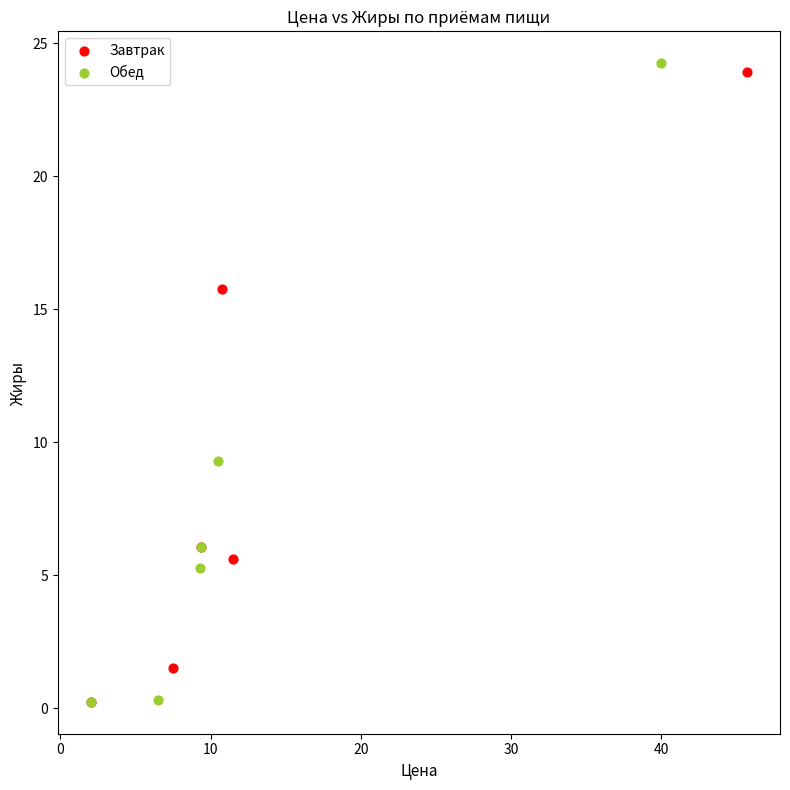

What are all the series names shown in the legend?

Завтрак, Обед